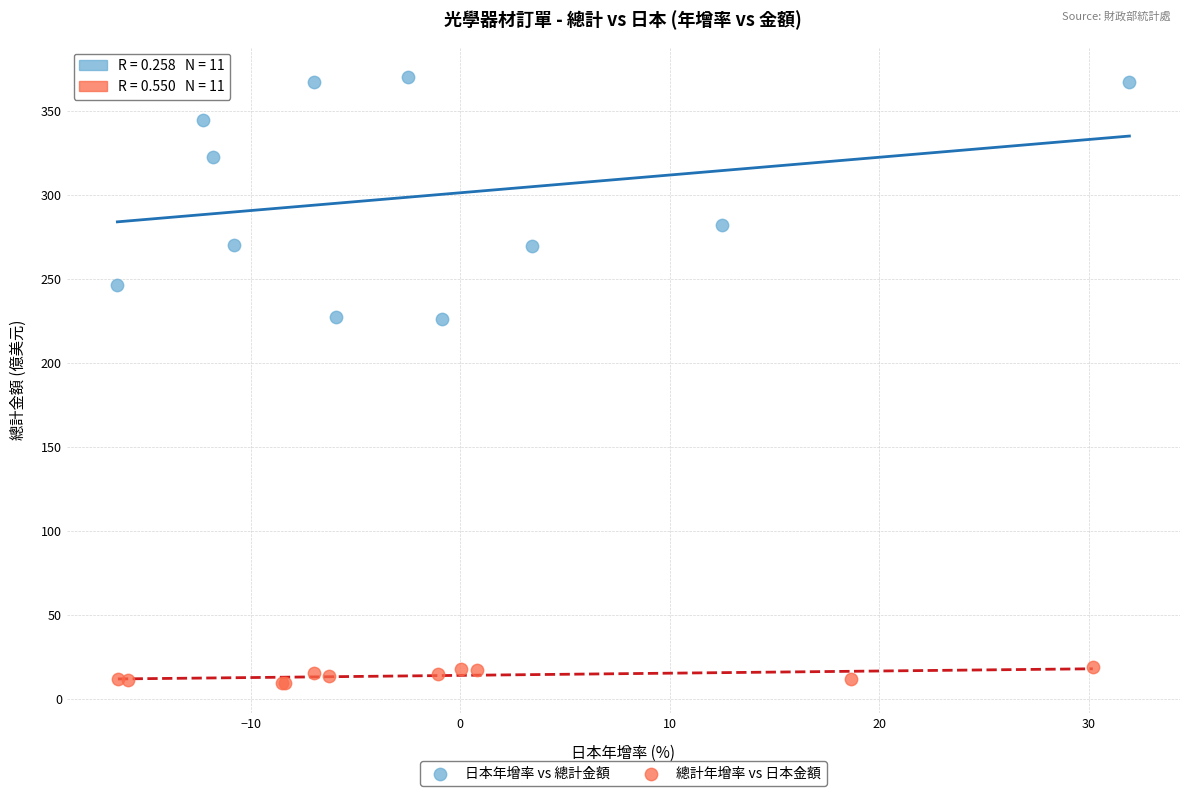

Which series has the widest spread of Y values?

日本年增率 vs 總計金額